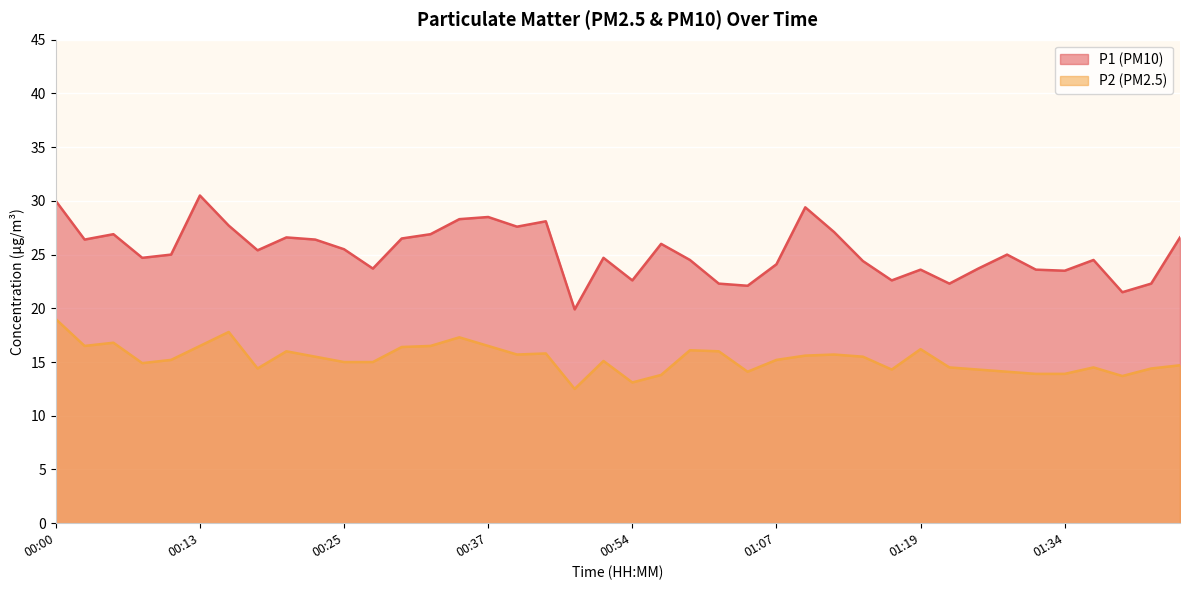

What position from the left is 00:50?

20